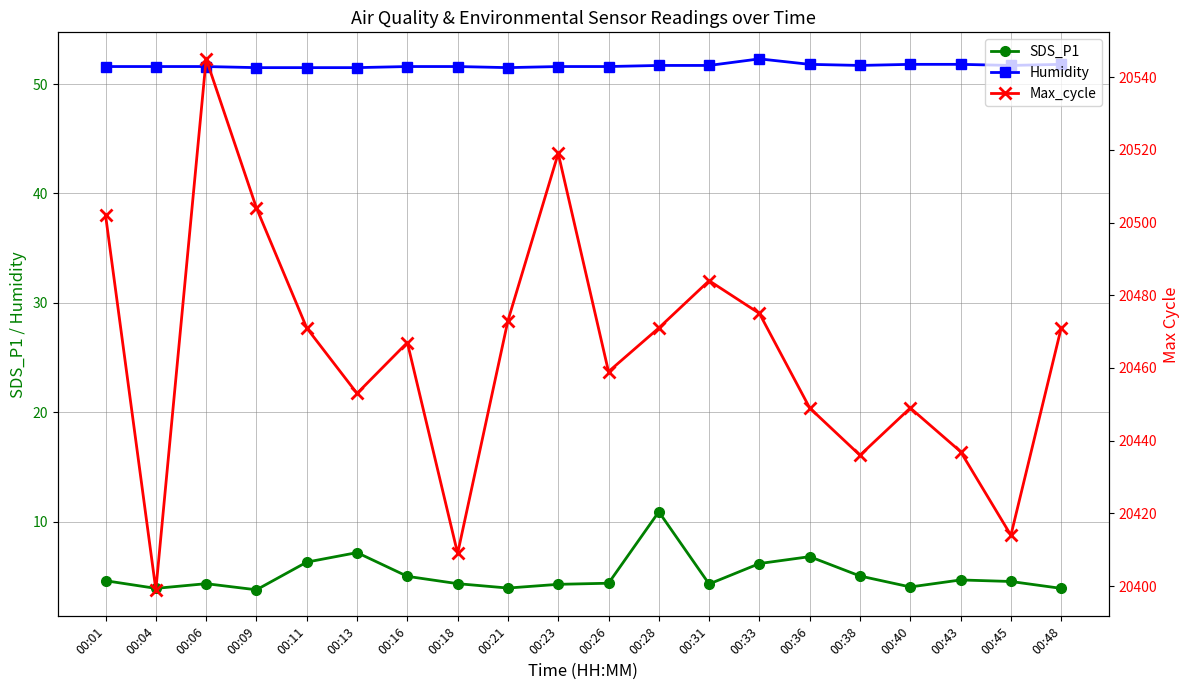

Which series changed the most between 00:11 and 00:28?

SDS_P1